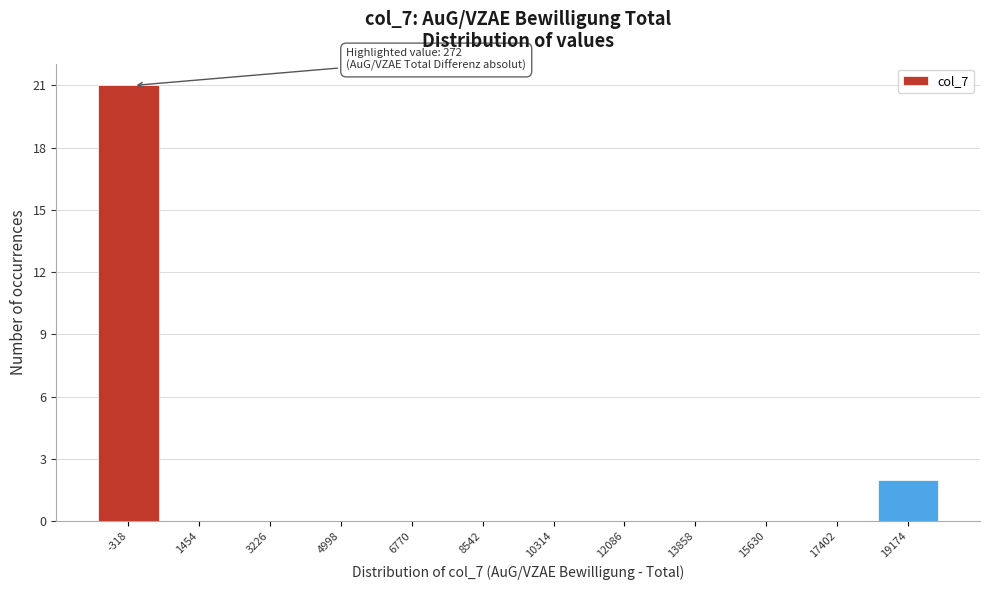

Reading right to left, transcribe all the data shown in this chart.

19174=2	17402=0	15630=0	13858=0	12086=0	10314=0	8542=0	6770=0	4998=0	3226=0	1454=0	-318=21